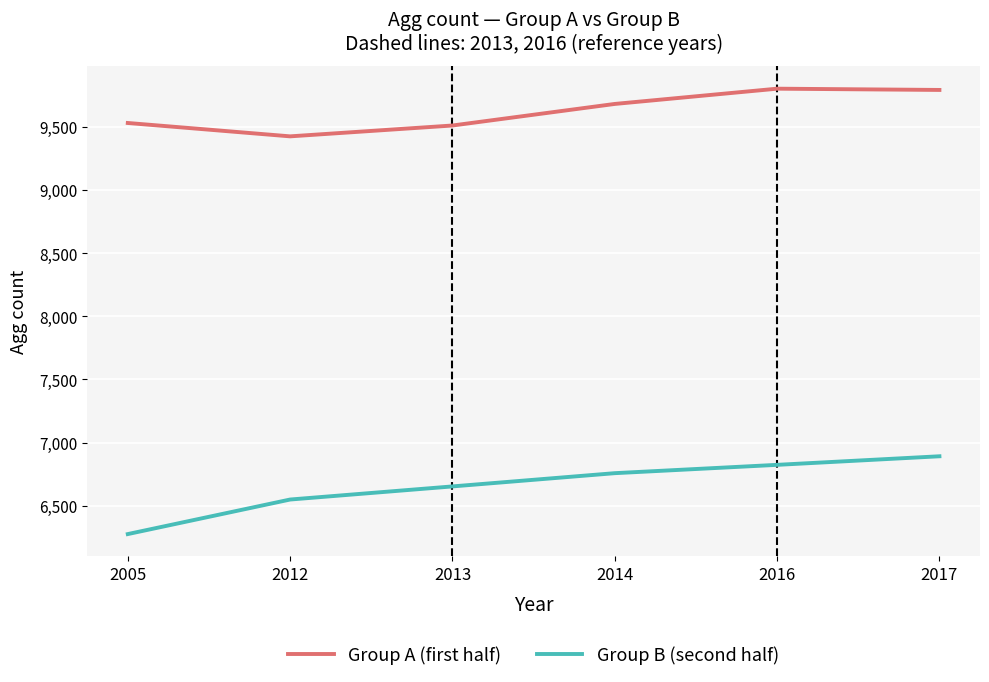

What is the average value of the Group A (first half) series?

9627